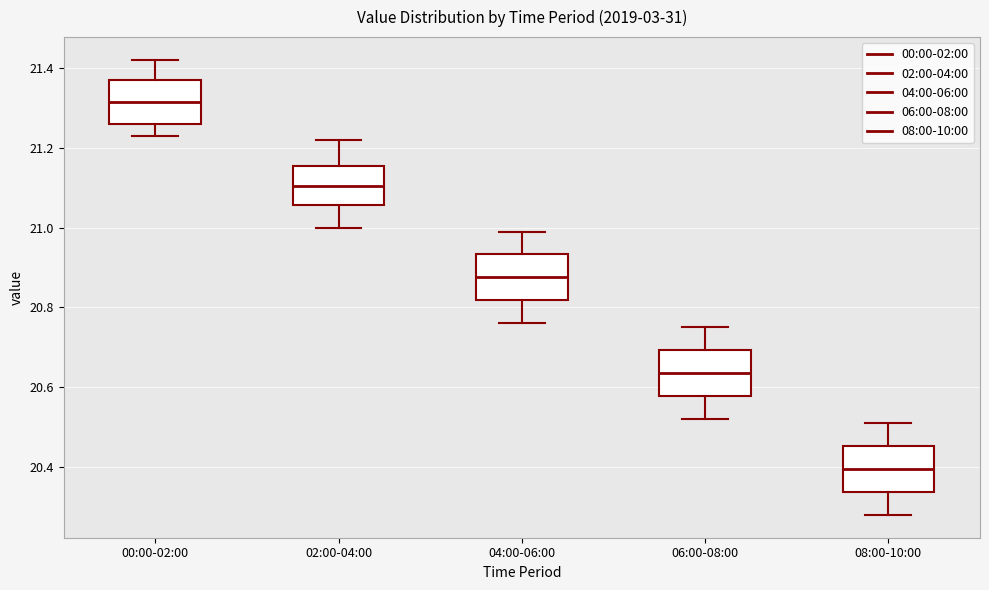

Reading left to right, read every box against the y-axis: the position of its median line, the range the box covers, and the ends of its whiskers. The values are not printed on the chart, so give them approximately, as read against the axis.

00:00-02:00: median 21.32, box 21.26 to 21.38, whiskers 21.24 to 21.42
02:00-04:00: median 21.10, box 21.06 to 21.16, whiskers 21.00 to 21.22
04:00-06:00: median 20.88, box 20.82 to 20.94, whiskers 20.76 to 21.00
06:00-08:00: median 20.64, box 20.58 to 20.70, whiskers 20.52 to 20.76
08:00-10:00: median 20.40, box 20.34 to 20.46, whiskers 20.28 to 20.52